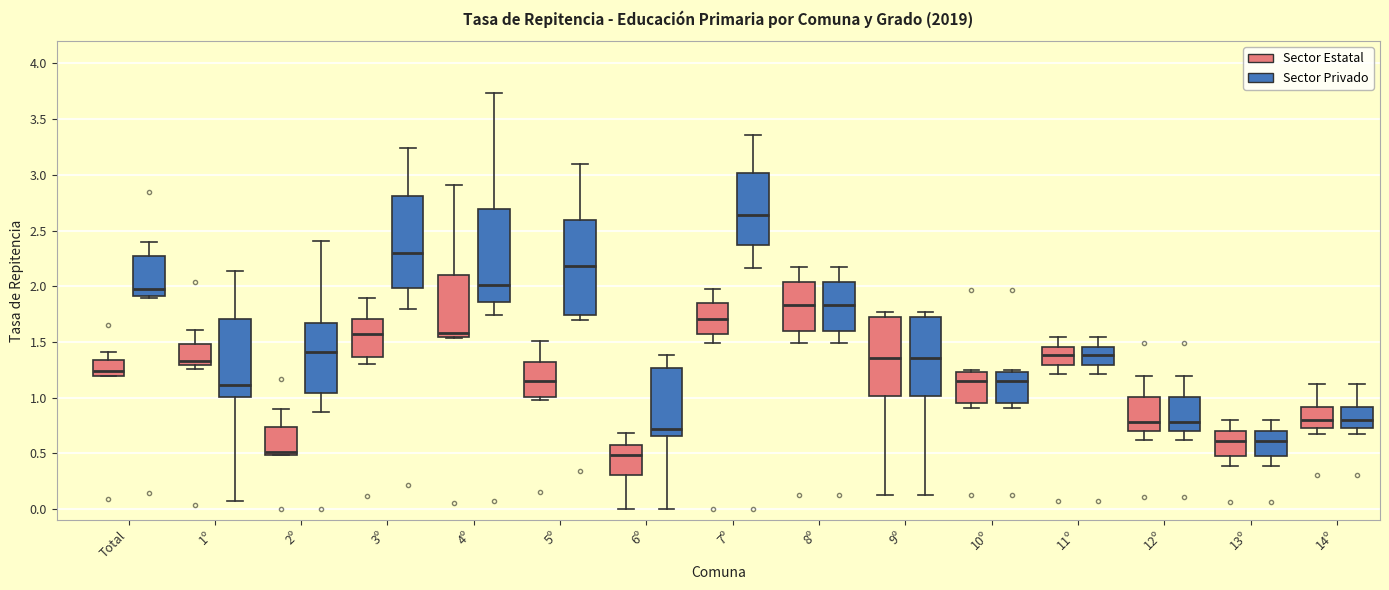

Where does the lower whisker of the box for 12º (Sector Estatal) end on the y-axis? The values are not printed on the chart, so give them approximately, as read against the axis.

0.60